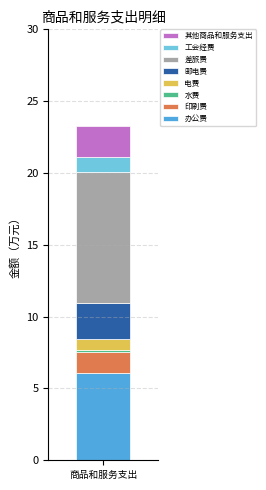

Rank the categories by 办公费 value from highest to lowest.

商品和服务支出